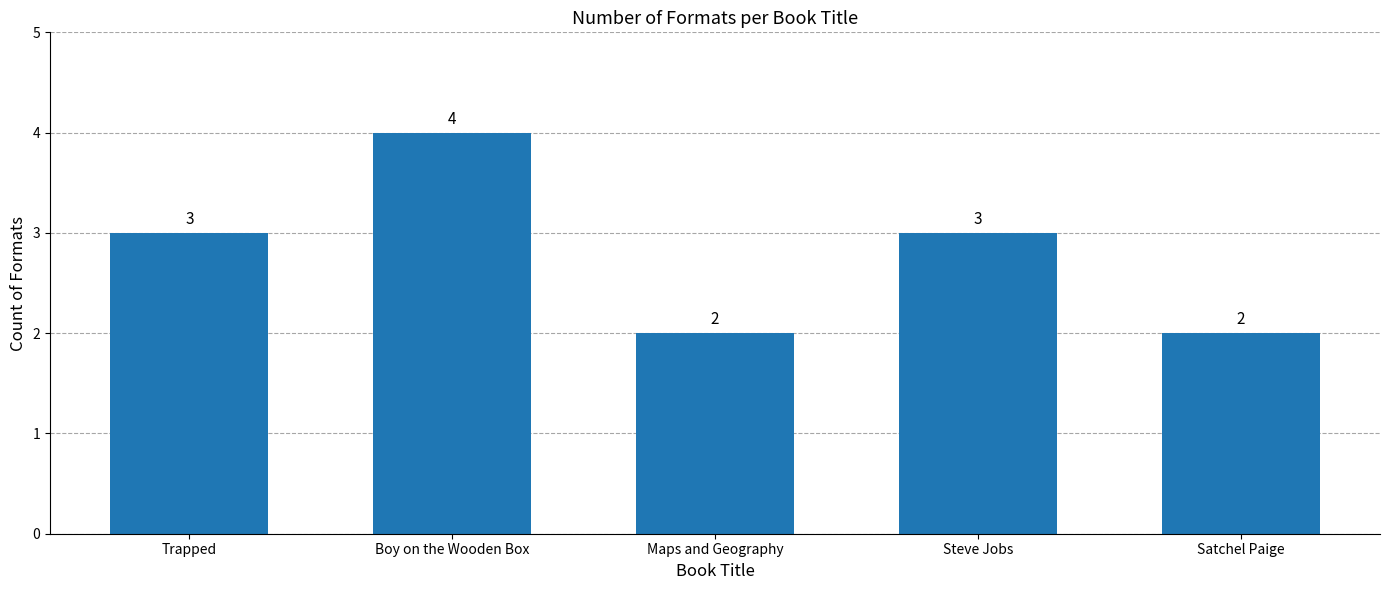

What is the difference between the second highest and second lowest values?

1